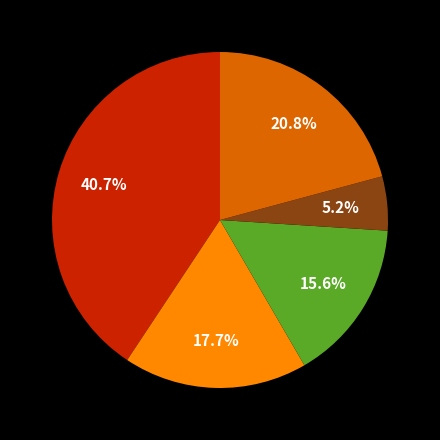

Is there any slice that represents more than half of the pie?

No